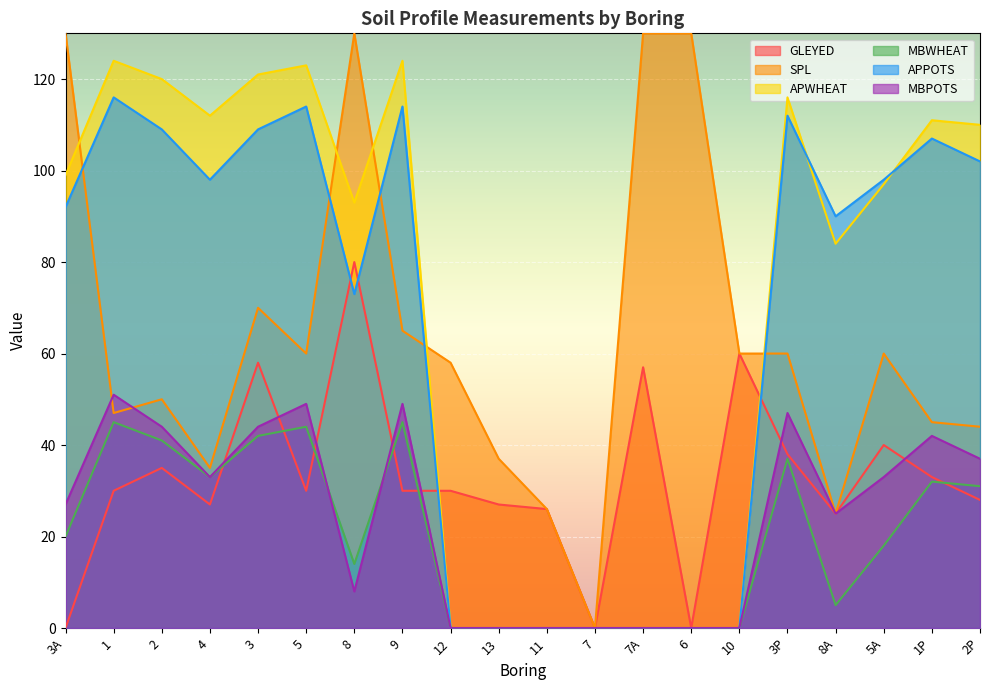

At which label does MBPOTS first exceed 33?

1